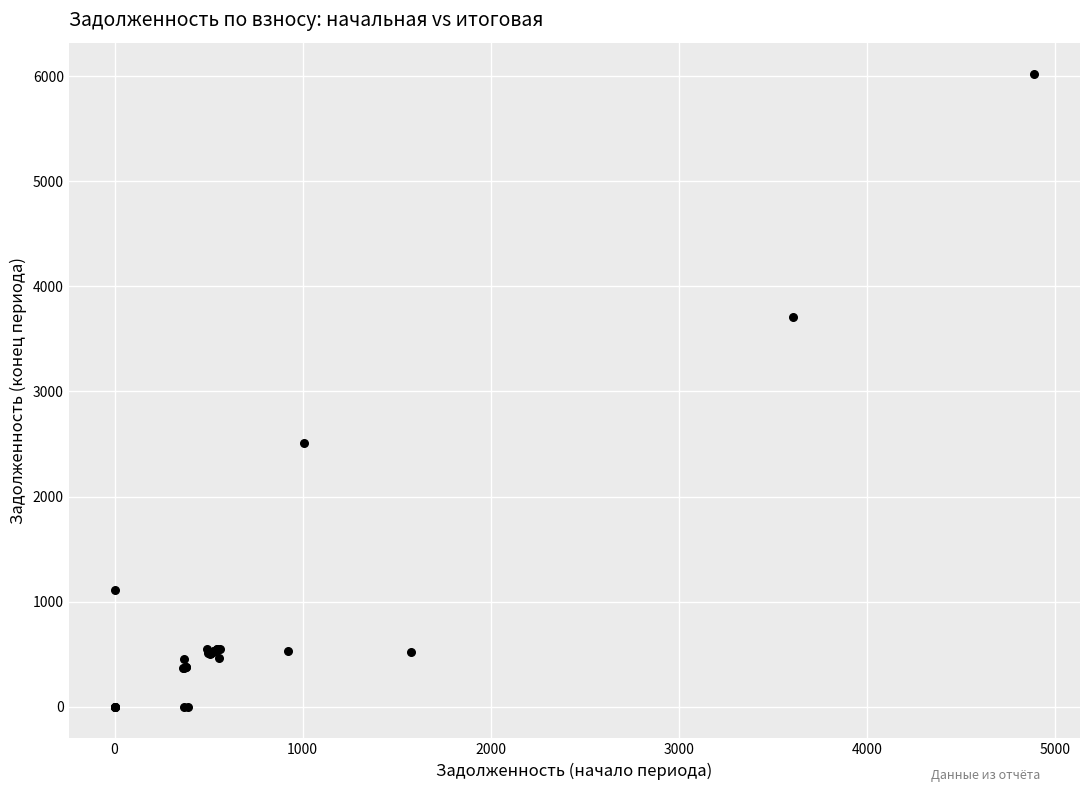

What Y value in the scatter plot is closest to 3008?

2513.3